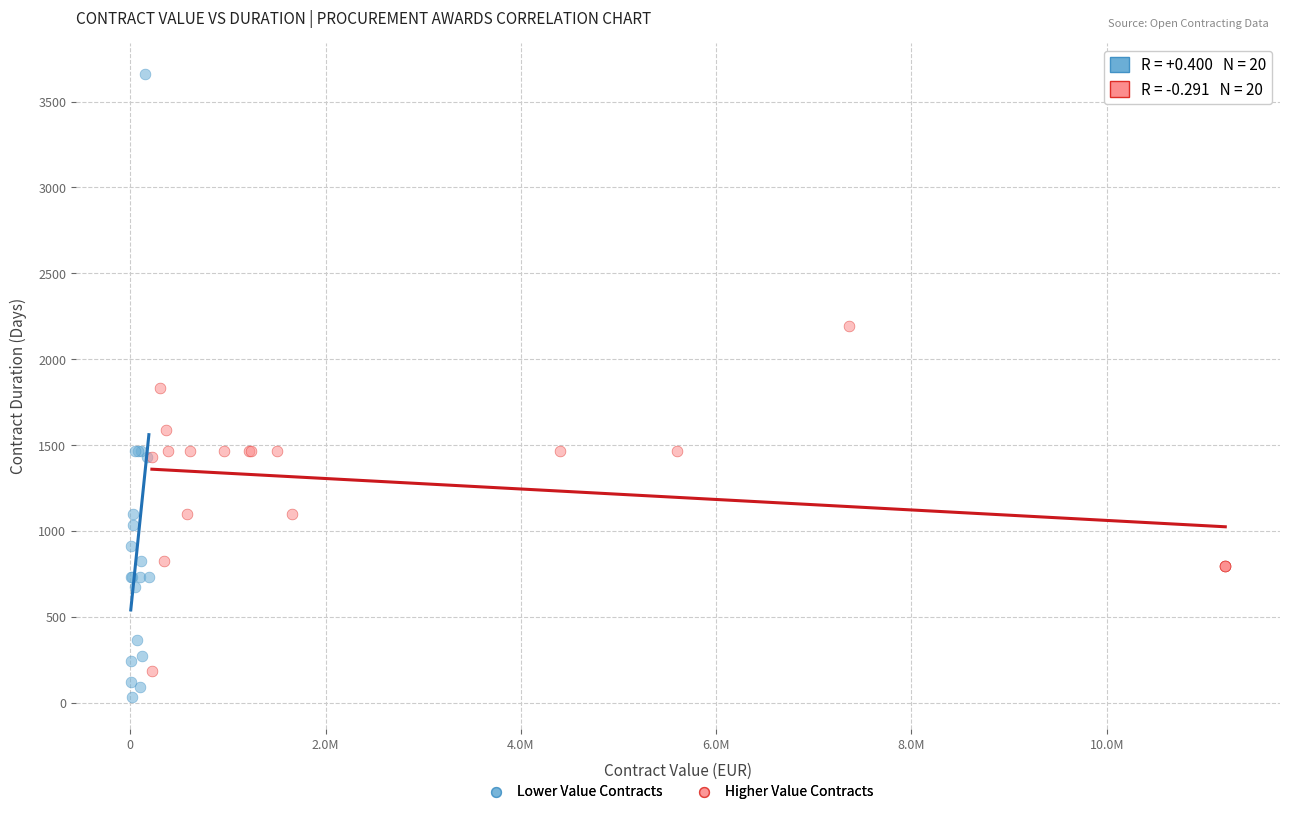

Which series has the widest spread of Y values?

Lower Value Contracts